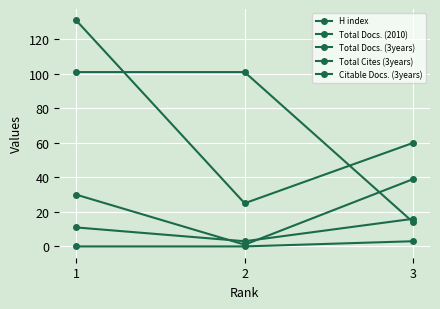

The value of H index at 3 is 14. True or false?

True